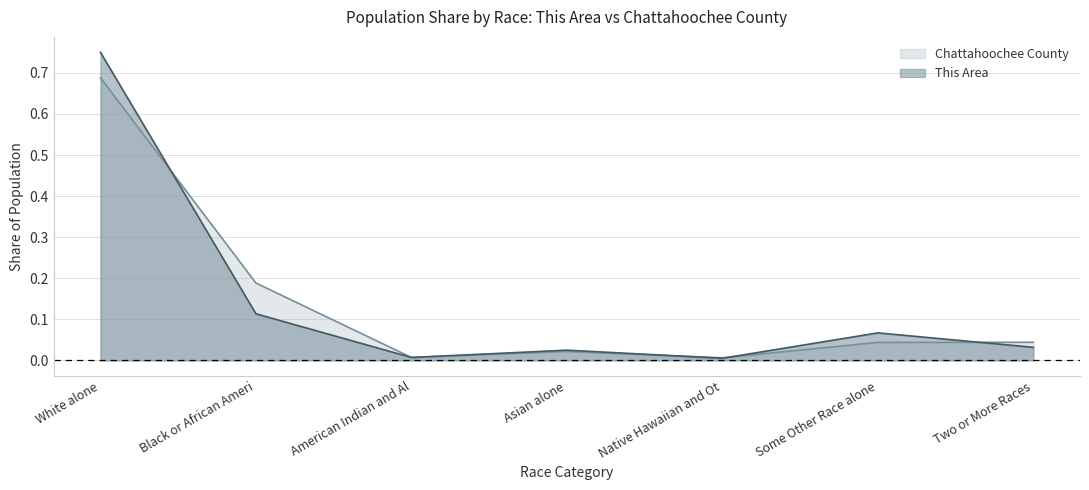

How many data points does each series have?

7